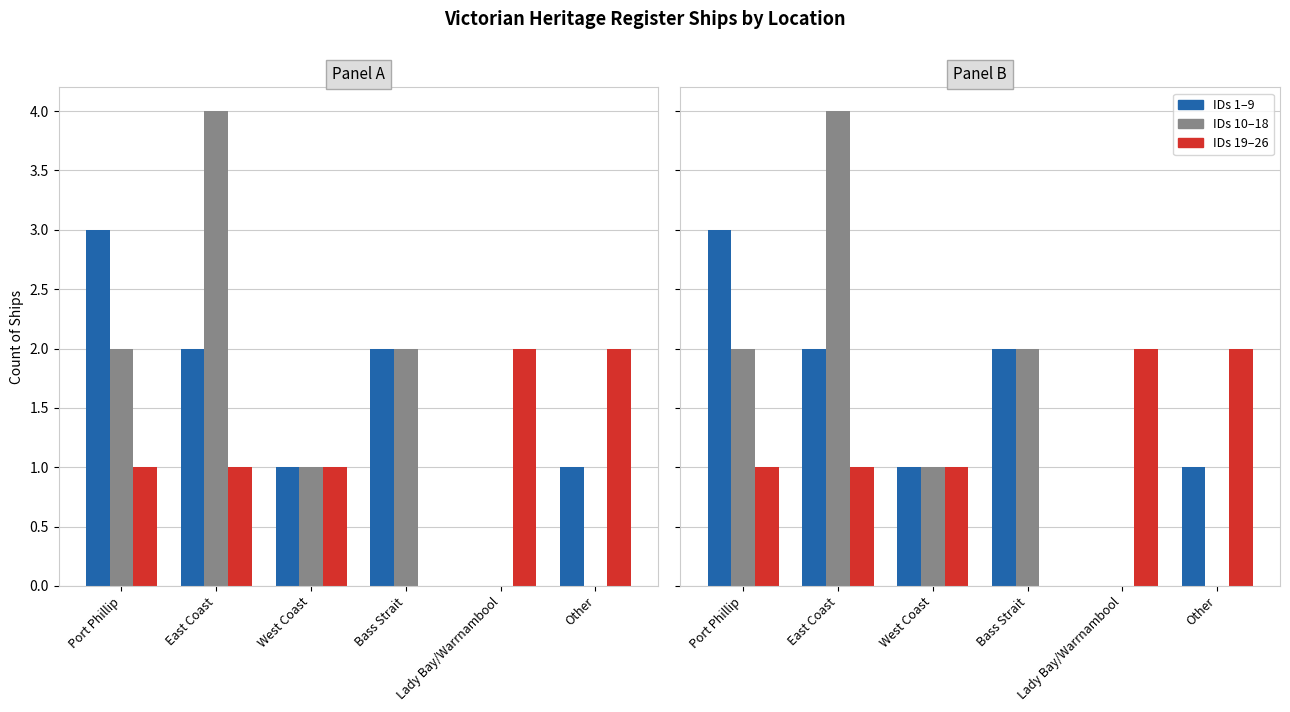

Is the value of IDs 10–18 at Lady Bay/Warrnambool greater than the value of IDs 1–9 at Other?

No